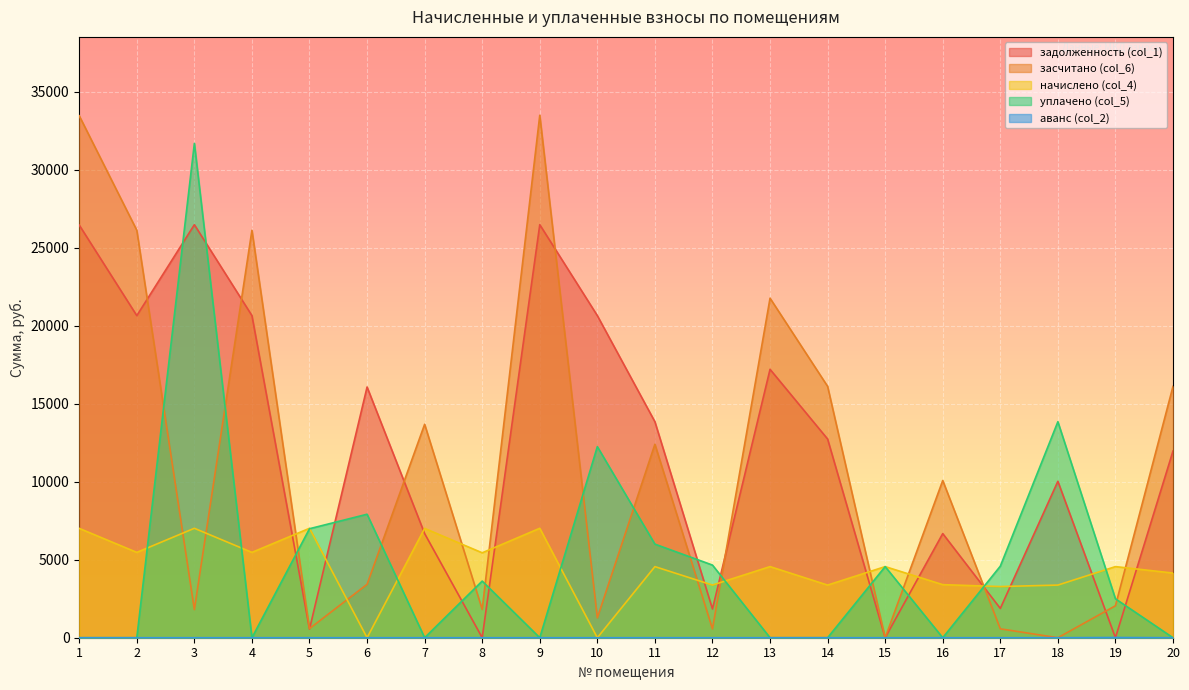

Where is аванс (col_2) nearest to the value 6?

1